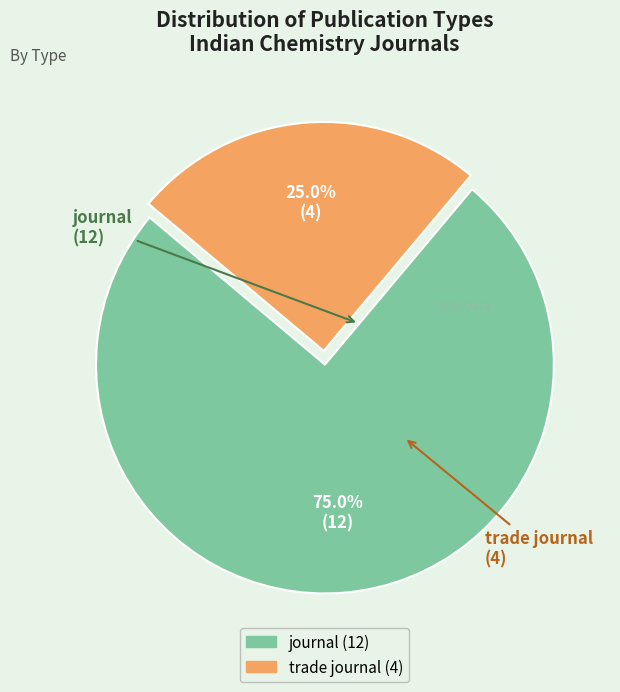

Rank the categories by value from lowest to highest.

trade journal, journal